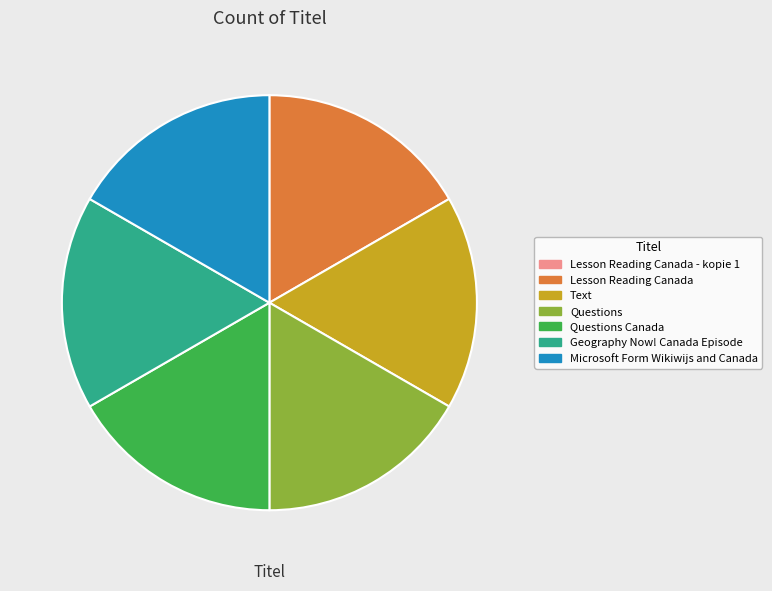

Is it true that Geography Now! Canada Episode is 10% of the pie?

False